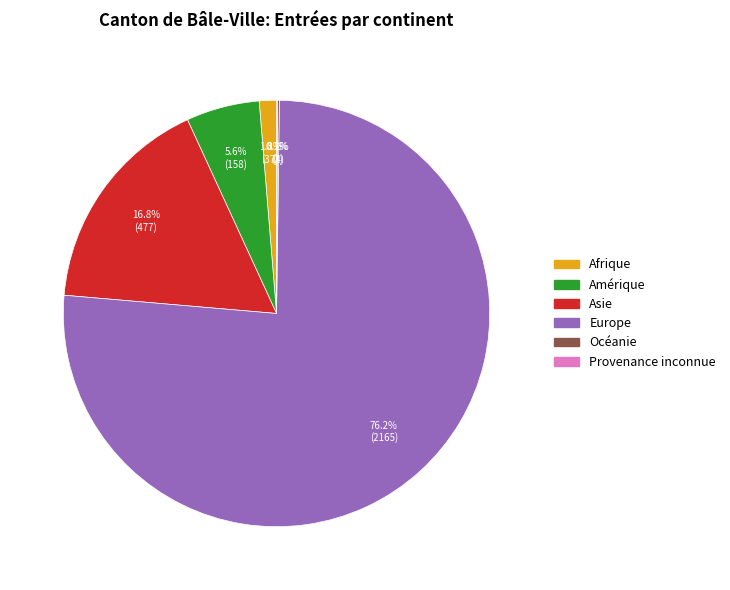

Does Europe represent more than half of the total?

Yes